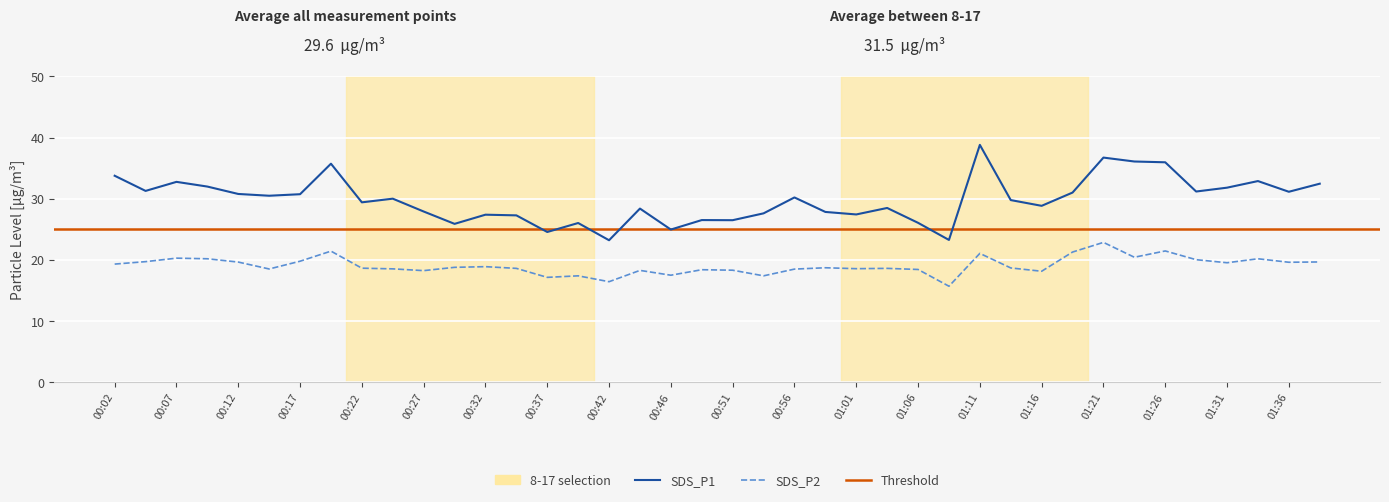

How many data points in SDS_P1 are less than 30?

20